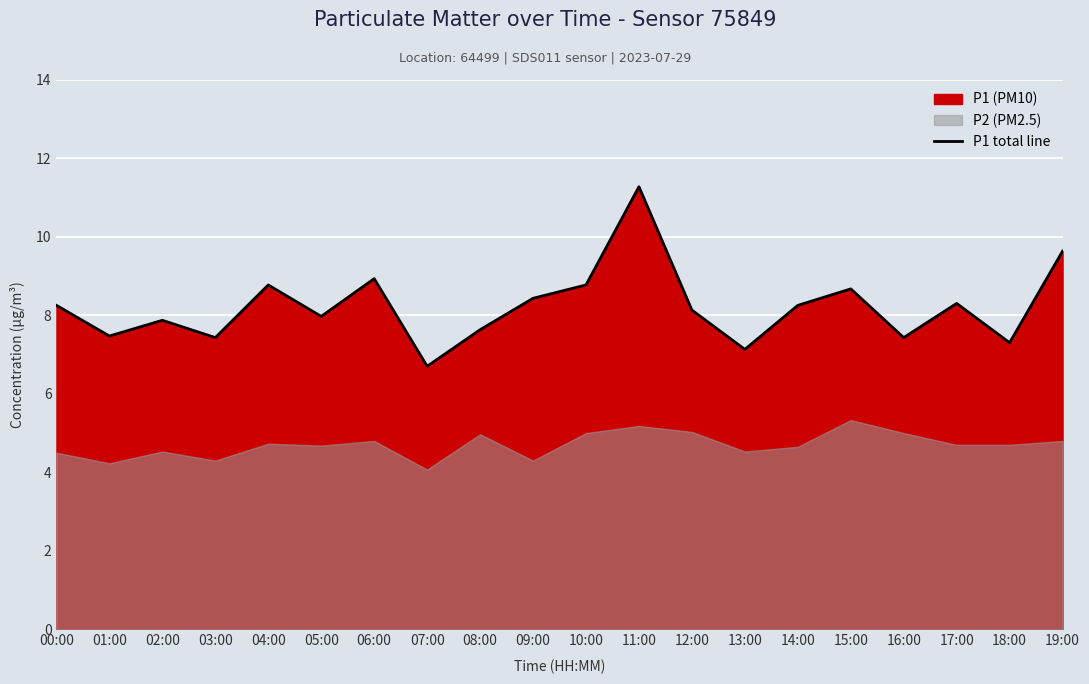

Reading right to left, what are all the values shown in this chart?

19:00=9.6	18:00=7.3	17:00=8.3	16:00=7.4	15:00=8.7	14:00=8.2	13:00=7.1	12:00=8.1	11:00=11.3	10:00=8.8	09:00=8.4	08:00=7.6	07:00=6.7	06:00=8.9	05:00=8.0	04:00=8.8	03:00=7.4	02:00=7.9	01:00=7.5	00:00=8.2